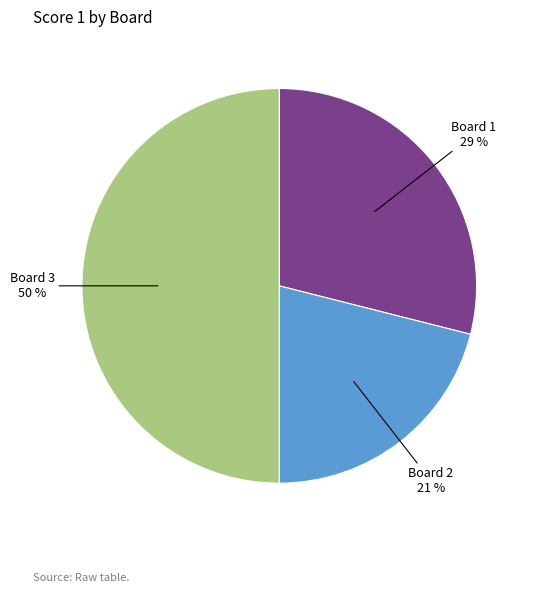

To the nearest percent, what is the average slice percentage?

33%